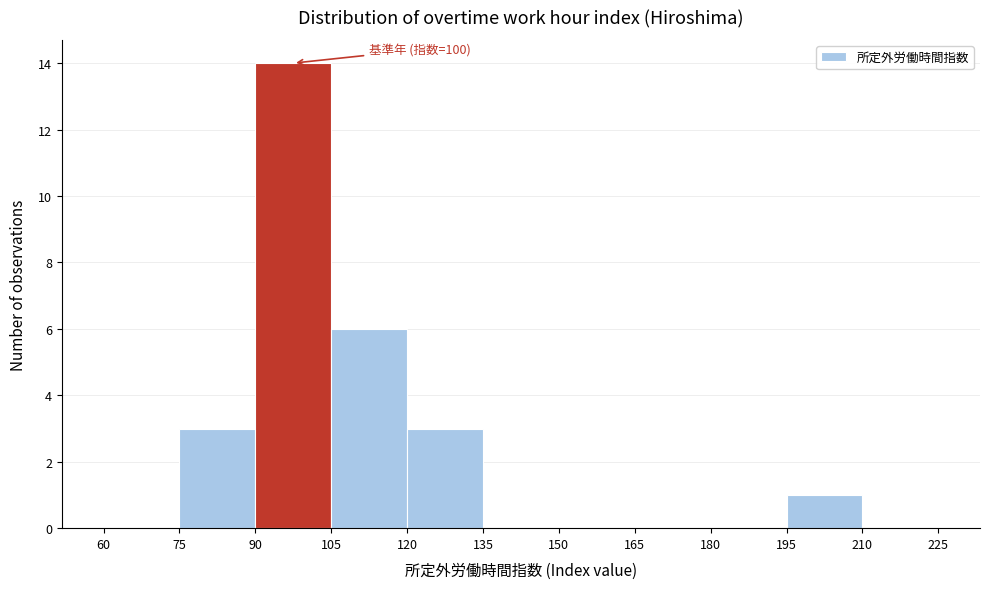

Which range on the x-axis has the tallest bar?

90 to 105